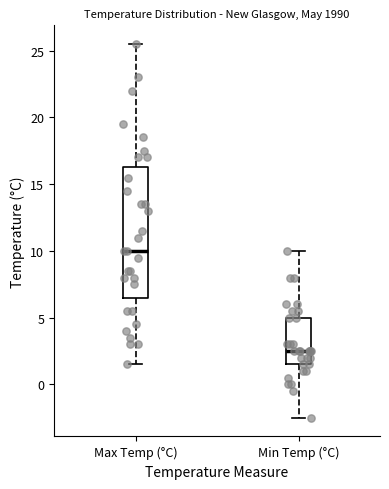

Where is the upper edge of the box for Max Temp (°C) on the y-axis? The values are not printed on the chart, so give them approximately, as read against the axis.

16.5